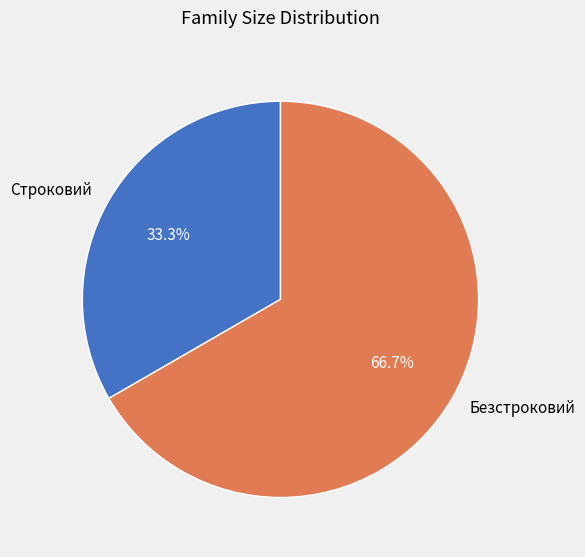

How many segments does this pie chart have?

2